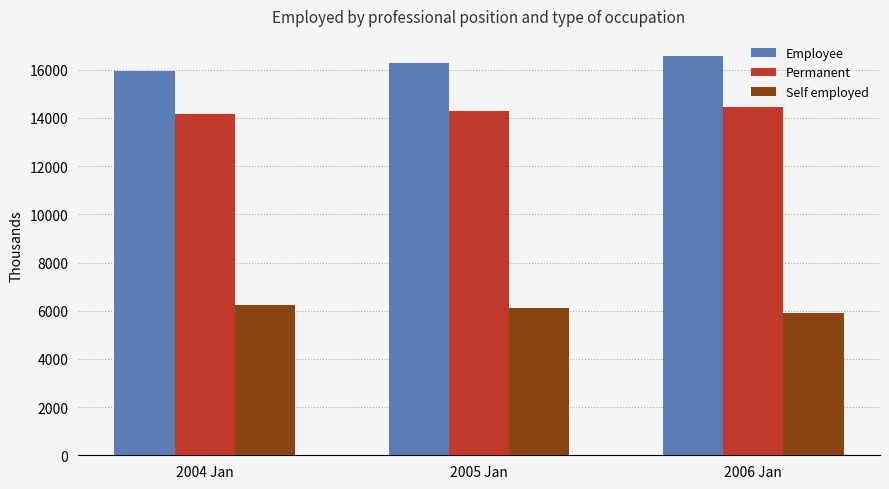

Is it true that Employee equals 6891.0 at 2006 Jan?

False